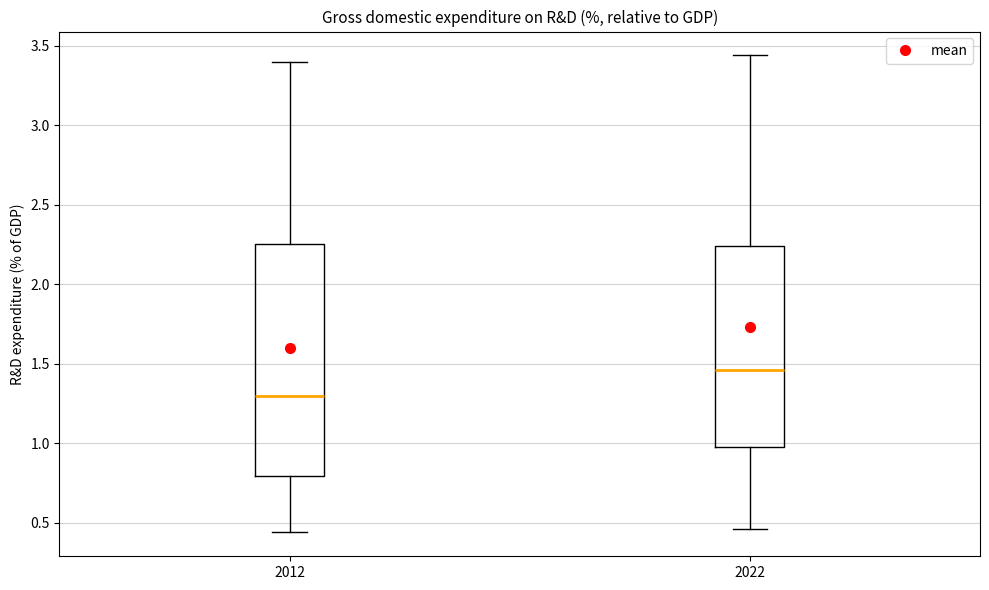

Reading left to right, transcribe this box plot: for each box, give where its median line is, the range the box spans, and where its two whiskers end, as read against the y-axis. The values are not printed on the chart, so give them approximately, as read against the axis.

2012: median 1.30, box 0.80 to 2.25, whiskers 0.45 to 3.40
2022: median 1.45, box 1.00 to 2.25, whiskers 0.45 to 3.45